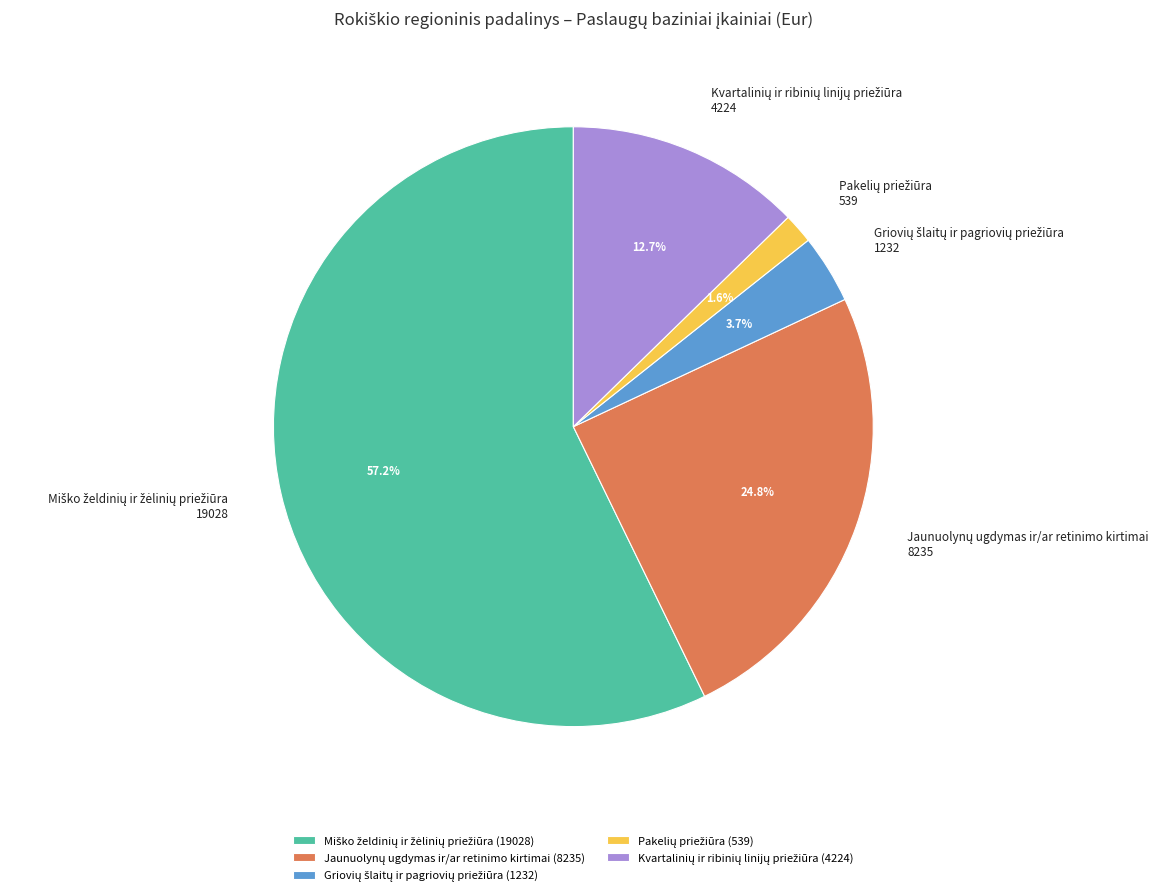

Is there a majority slice in this chart?

Yes